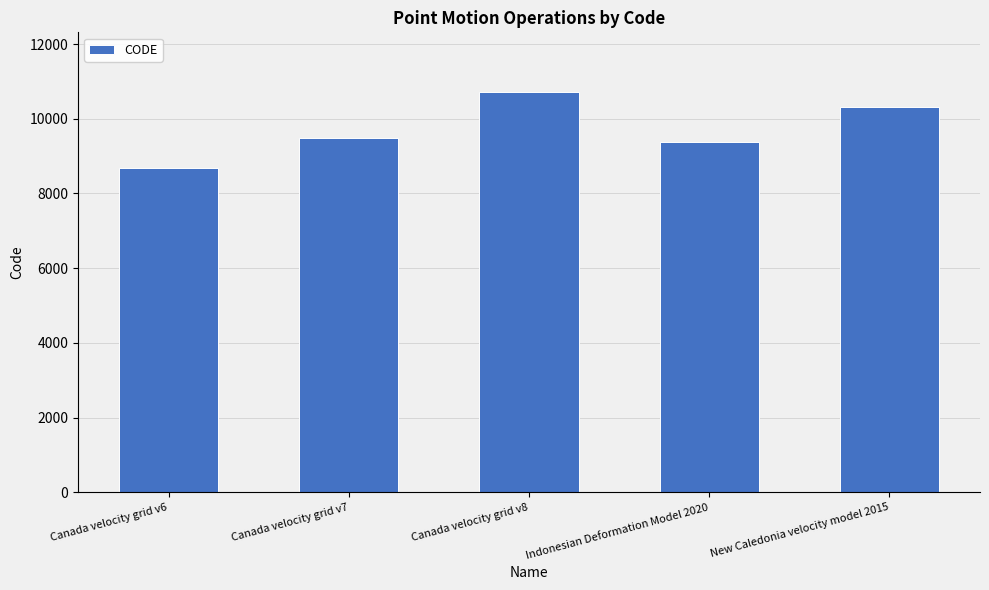

Which label corresponds to the smallest value in the chart?

Canada velocity grid v6